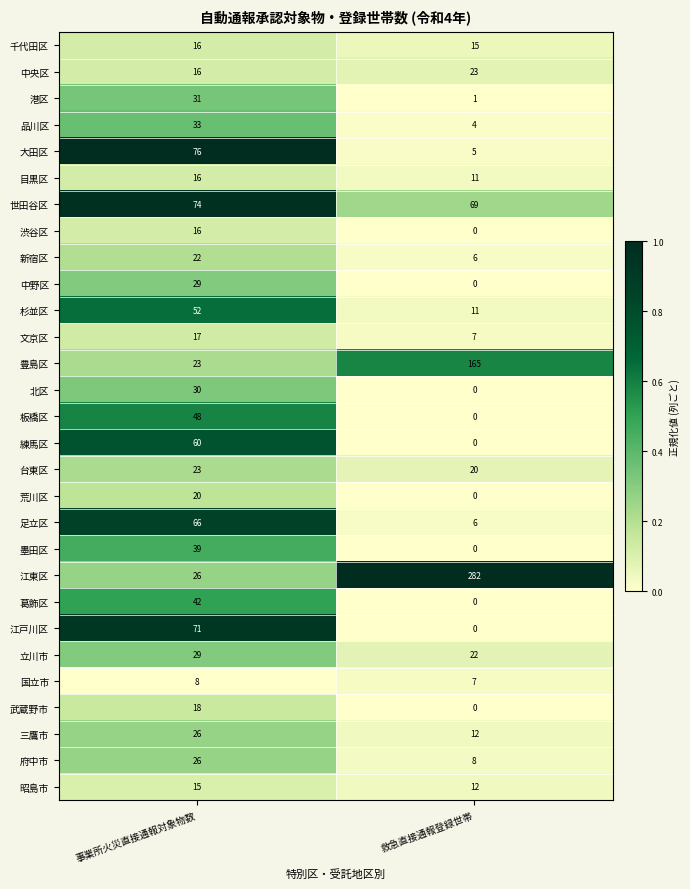

Between 事業所火災直接通報対象物数 and 救急直接通報登録世帯, which series saw the biggest shift?

江東区